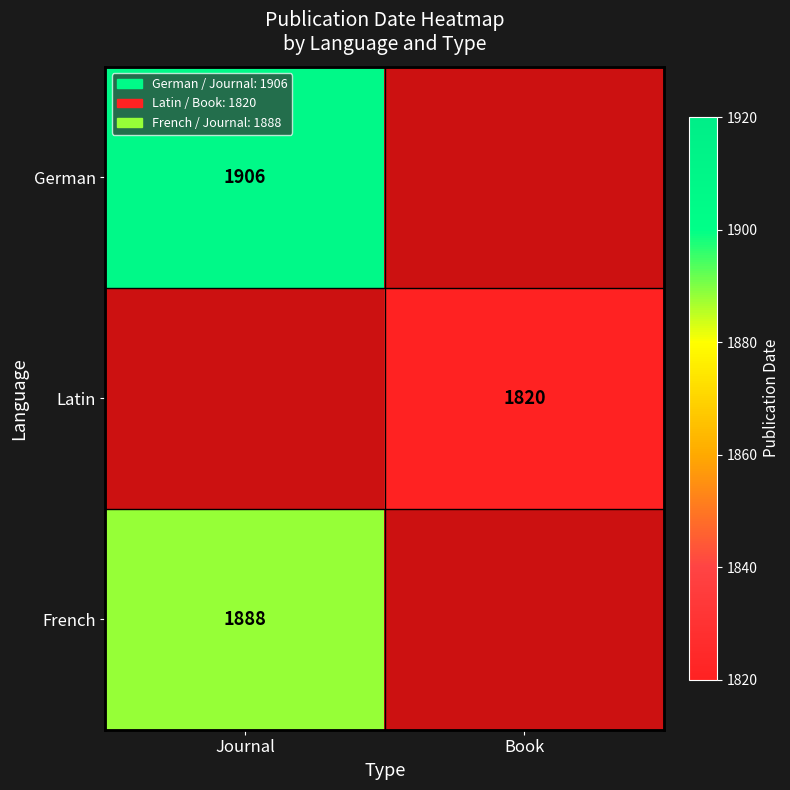

The German series shows 1906 at Journal. True or false?

True